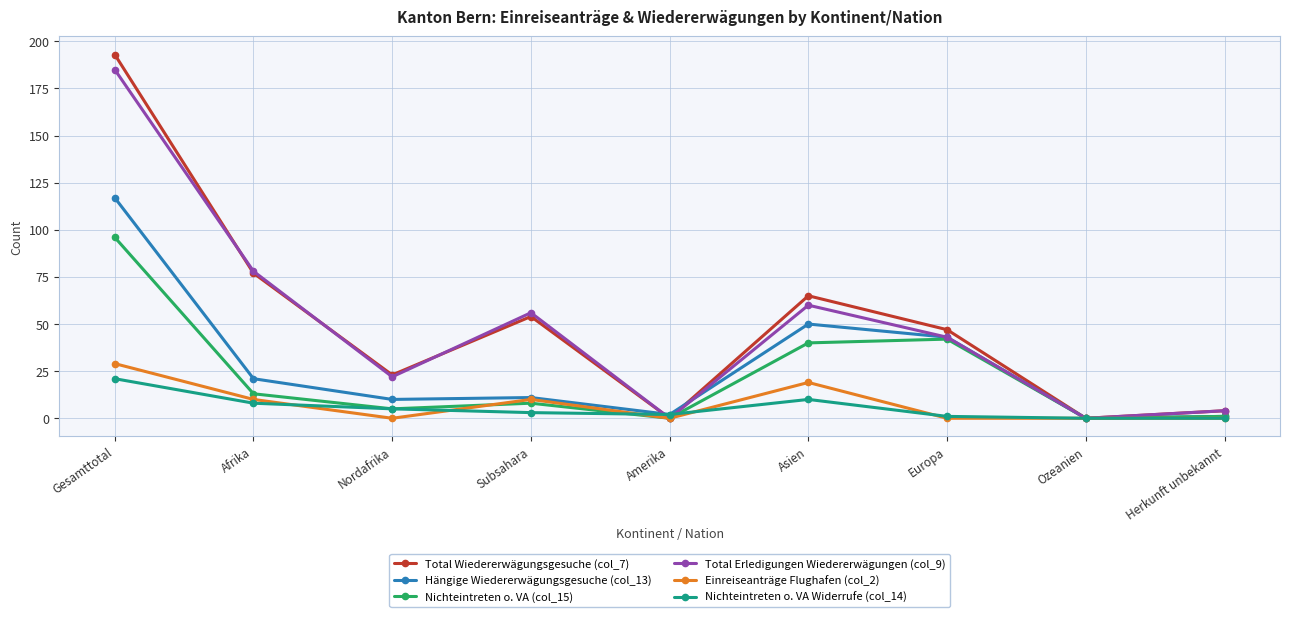

At which category is the sum across all series the highest?

Gesamttotal